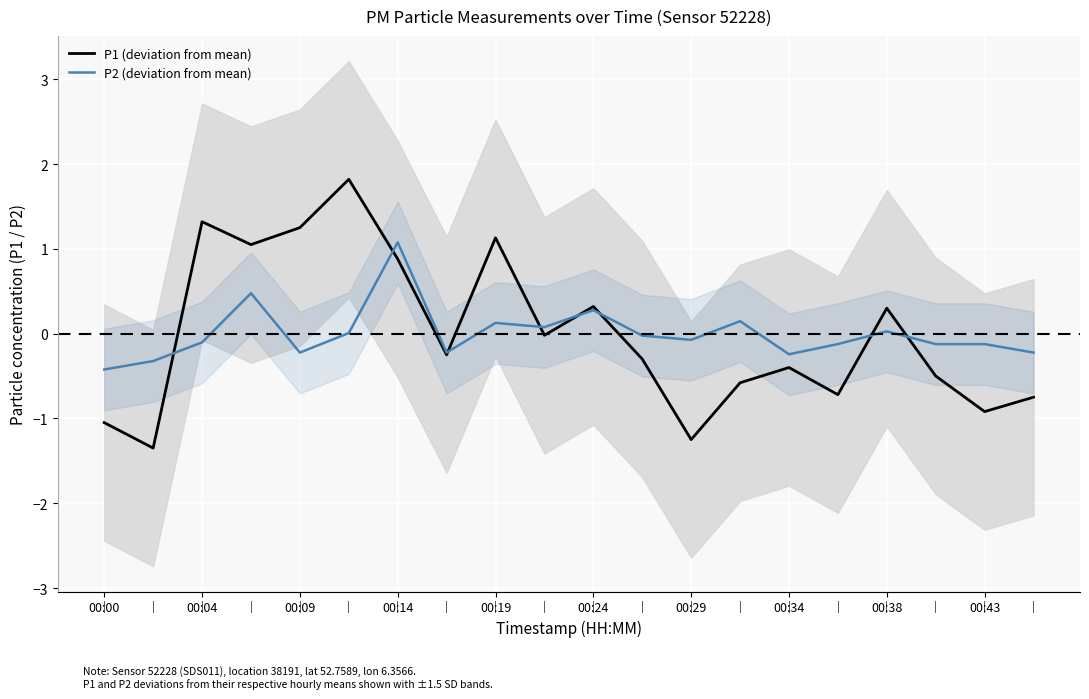

How many values in P1 (deviation from mean) are below zero?

12